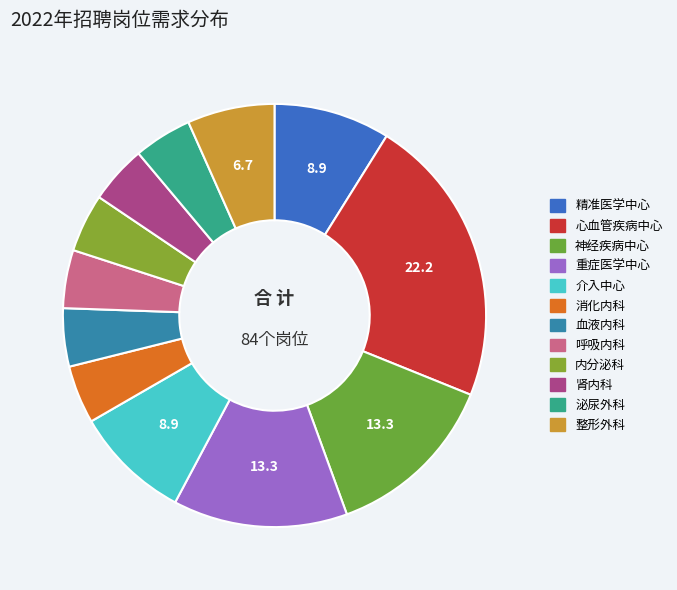

How many slices are in this pie chart?

12